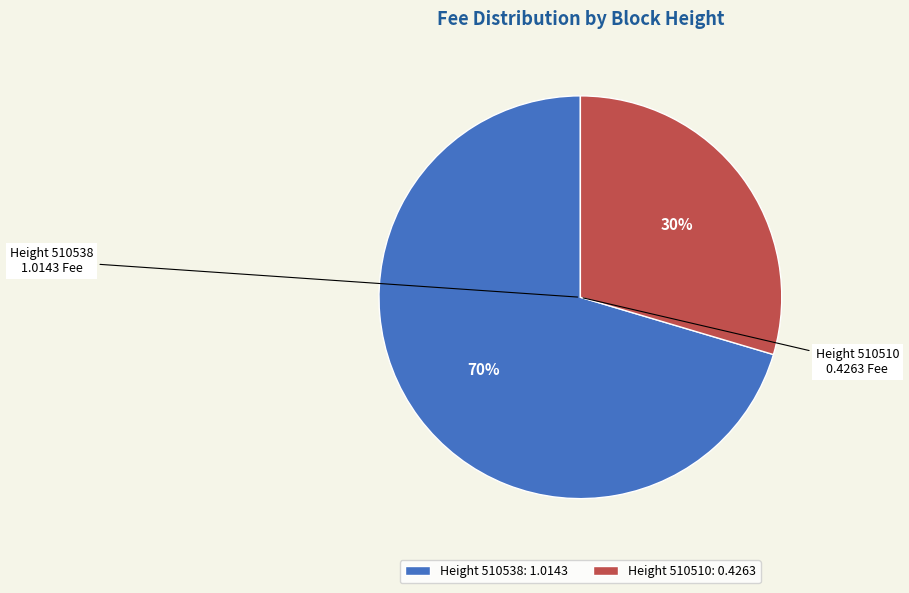

To the nearest percent, what is the average slice percentage?

50%